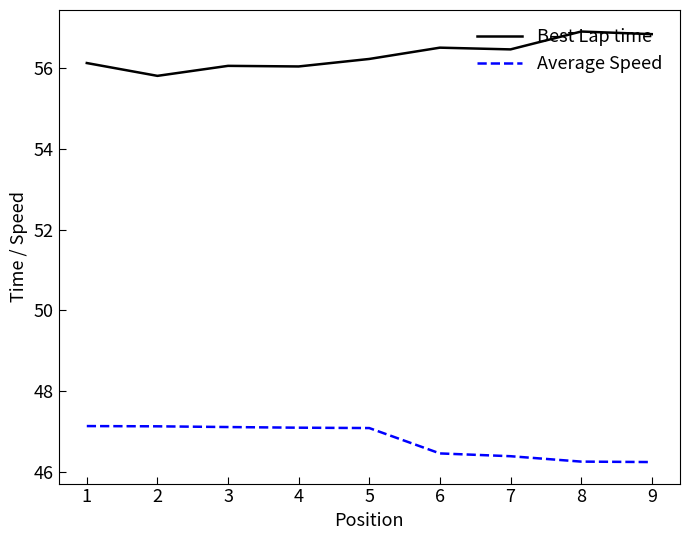

The Average Speed series shows 20.0 at 9. True or false?

False